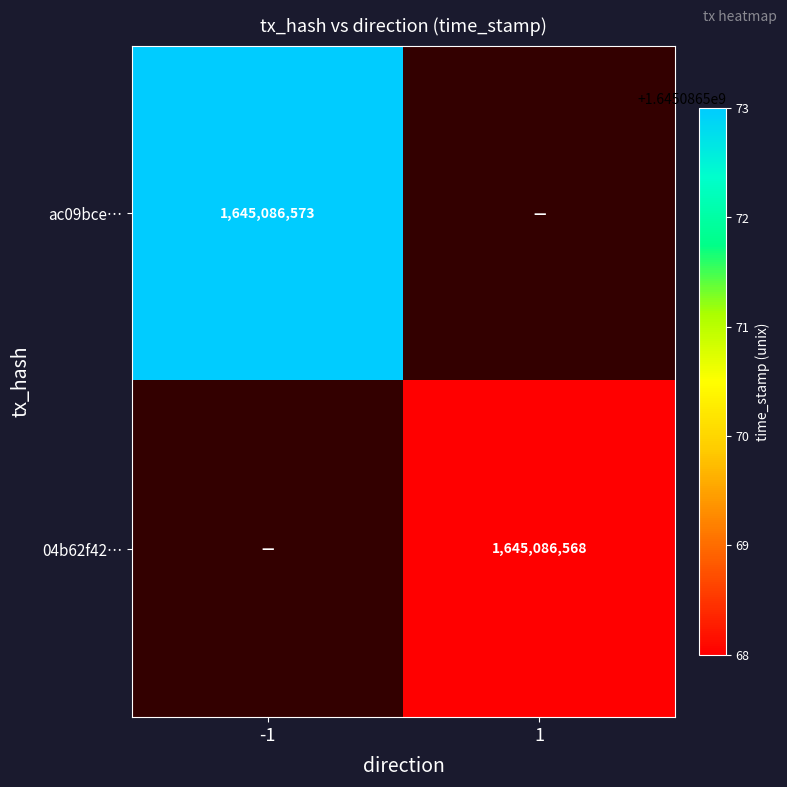

List the labels in order of 04b62f42cd603696c55ffe31c65b67323cb5113 value, largest first.

direction_1, direction_-1